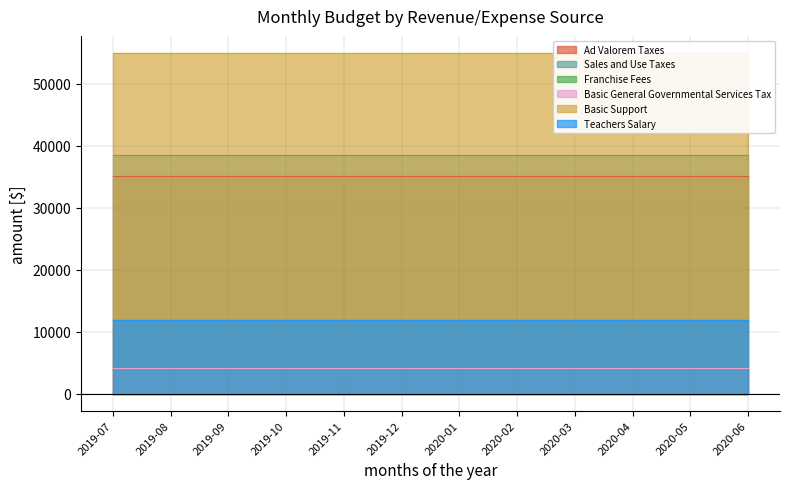

At 2019-12, list the series in order from smallest to largest.

Franchise Fees, Basic General Governmental Services Tax, Teachers Salary, Ad Valorem Taxes, Sales and Use Taxes, Basic Support